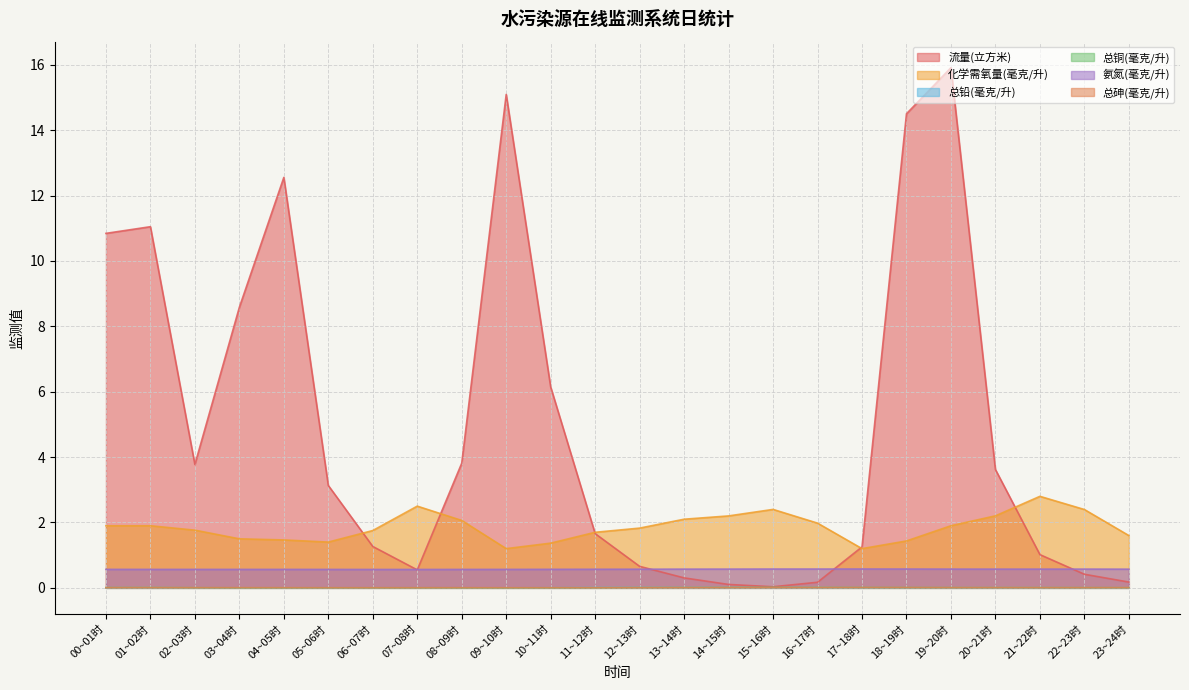

True or false: 总砷(毫克/升) and 流量(立方米) intersect in this chart.

False